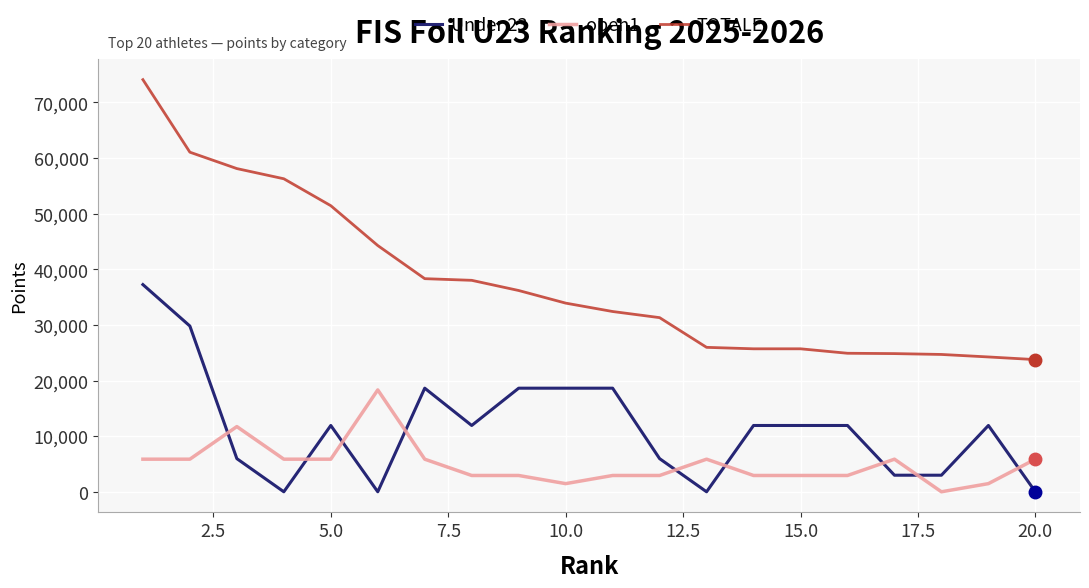

How many lines are shown in the chart?

3